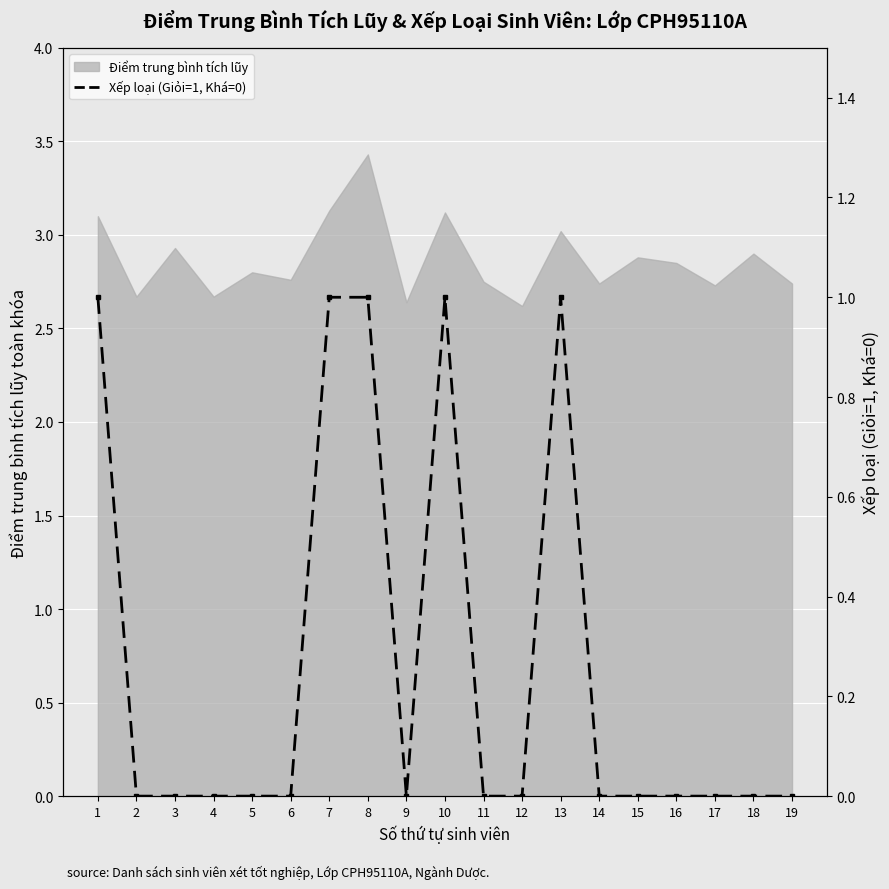

What is the difference between the maximum and minimum values?

1